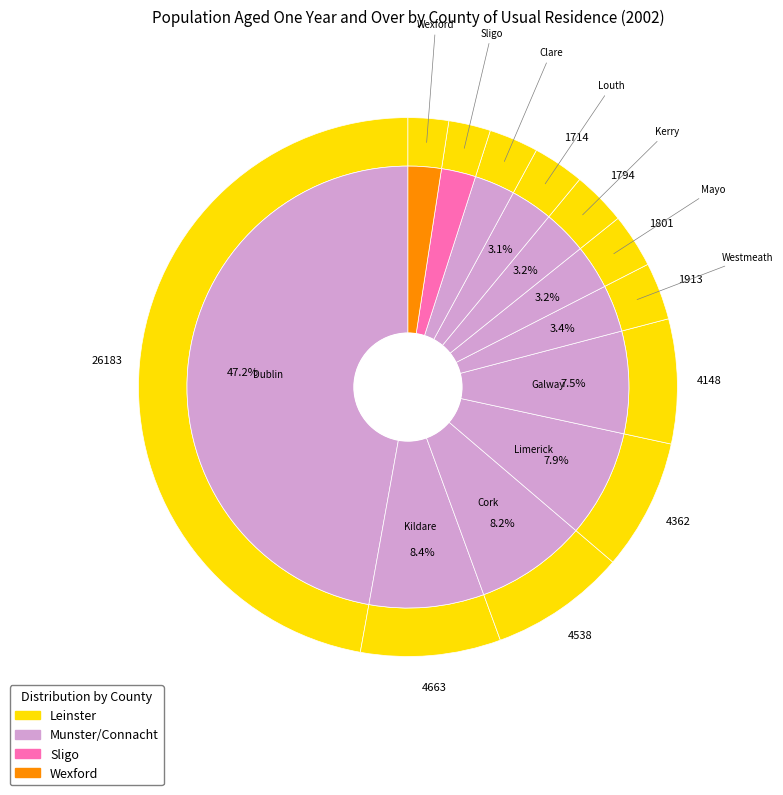

To the nearest percent, what is the average slice percentage?

8%